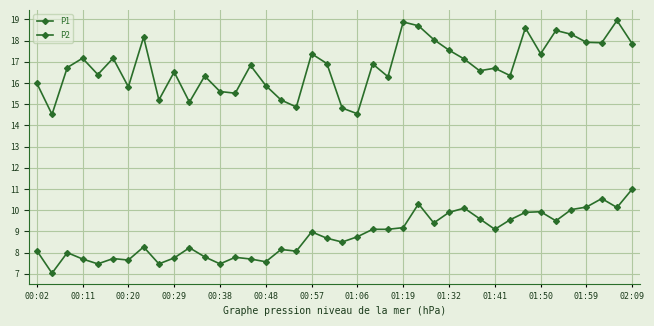

How many lines are shown in the chart?

2